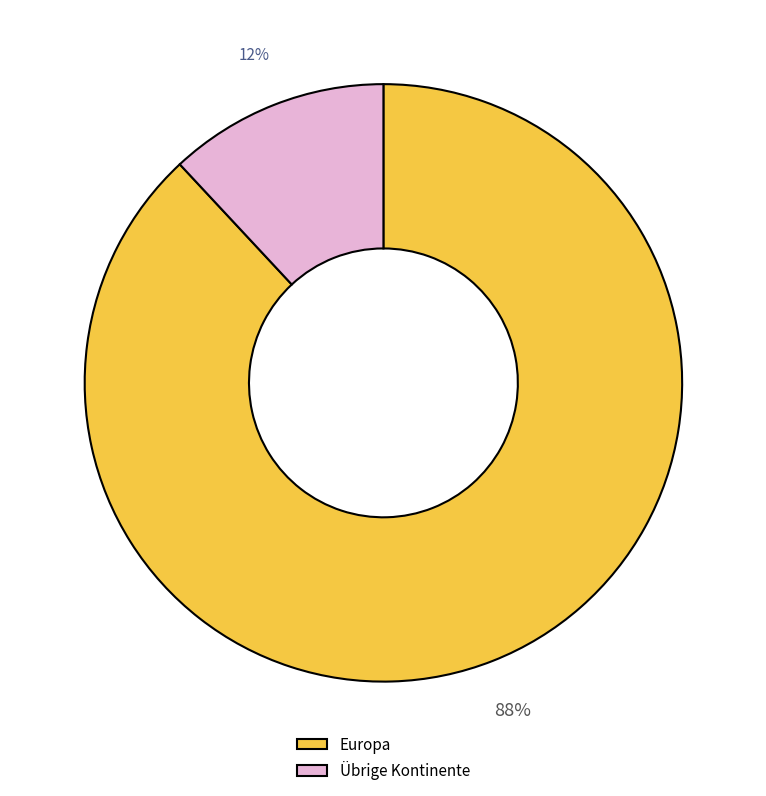

To the nearest percent, what portion does Europa represent?

88%